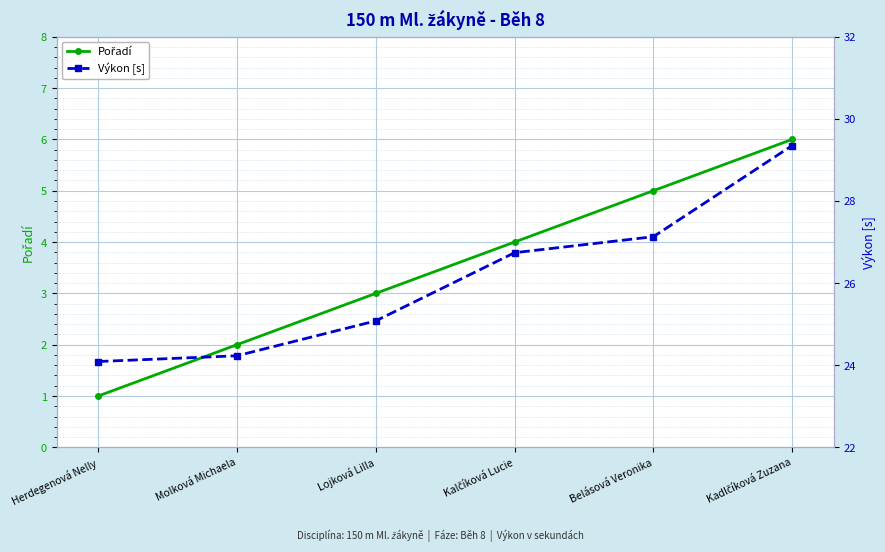

Reading left to right, extract all data points from this chart.

Pořadí: Herdegenová Nelly=1.0	Molková Michaela=2.0	Lojková Lilla=3.0	Kalčíková Lucie=4.0	Belásová Veronika=5.0	Kadlčíková Zuzana=6.0
Výkon [s]: Herdegenová Nelly=24.1	Molková Michaela=24.2	Lojková Lilla=25.1	Kalčíková Lucie=26.7	Belásová Veronika=27.1	Kadlčíková Zuzana=29.4